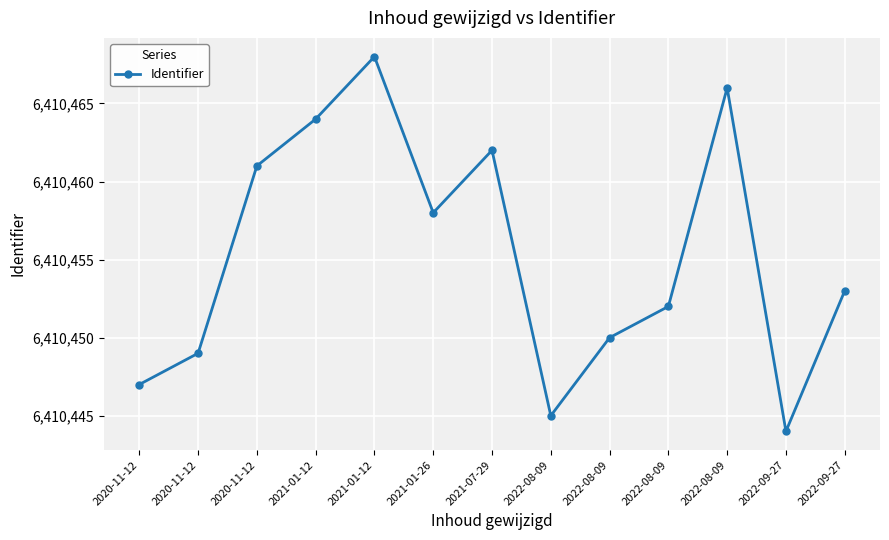

What is the change in value from 2020-11-12 to 2022-09-27?

-8